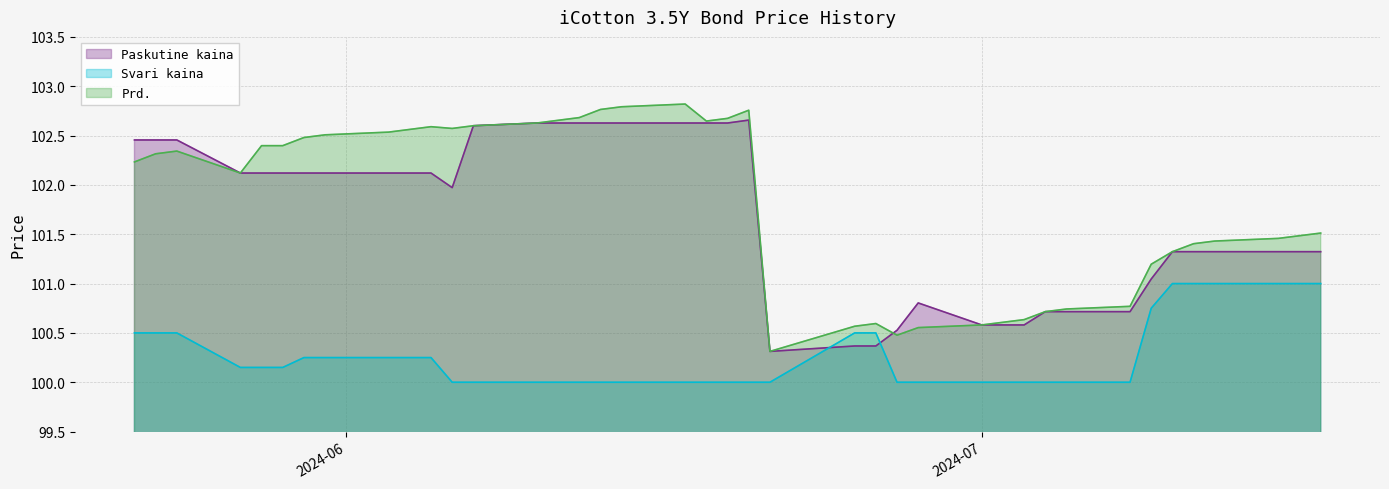

Does the chart have visible grid lines?

Yes